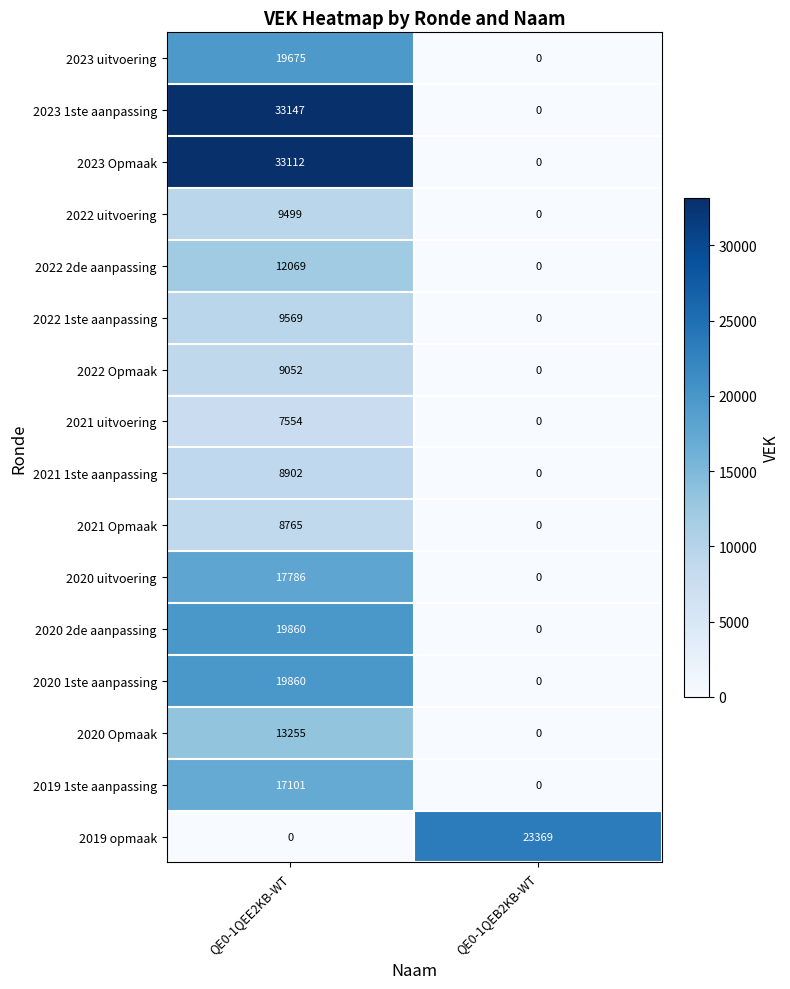

Which series changed the most between QE0-1QEE2KB-WT and QE0-1QEB2KB-WT?

2023 1ste aanpassing